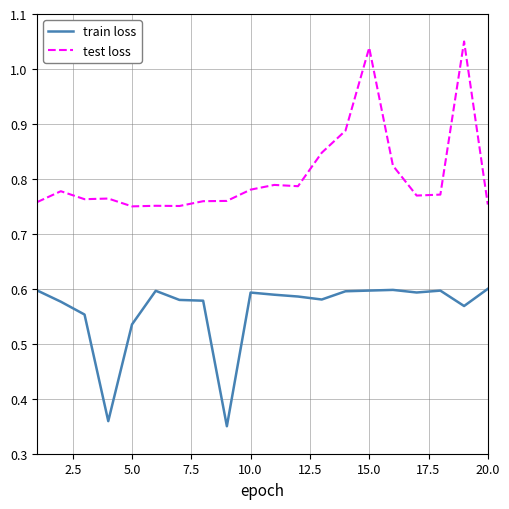

What are all the series names shown in the legend?

train loss, test loss